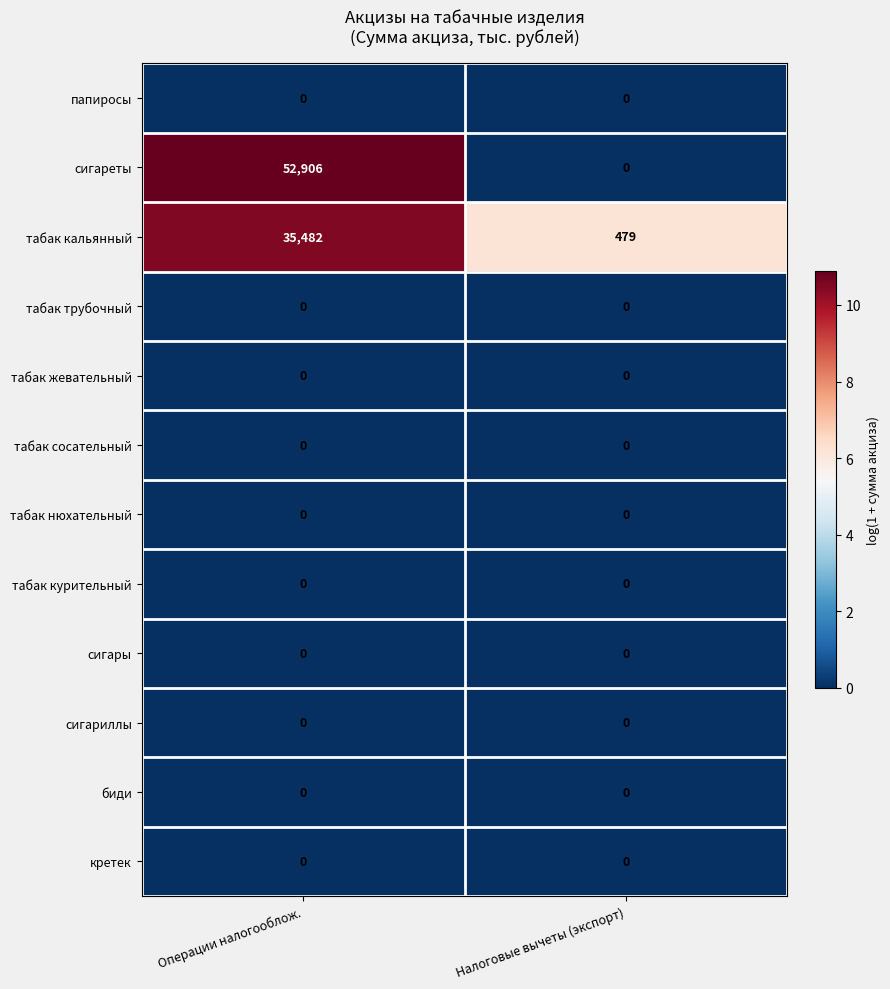

What is the sum of all табак кальянный values?

35961